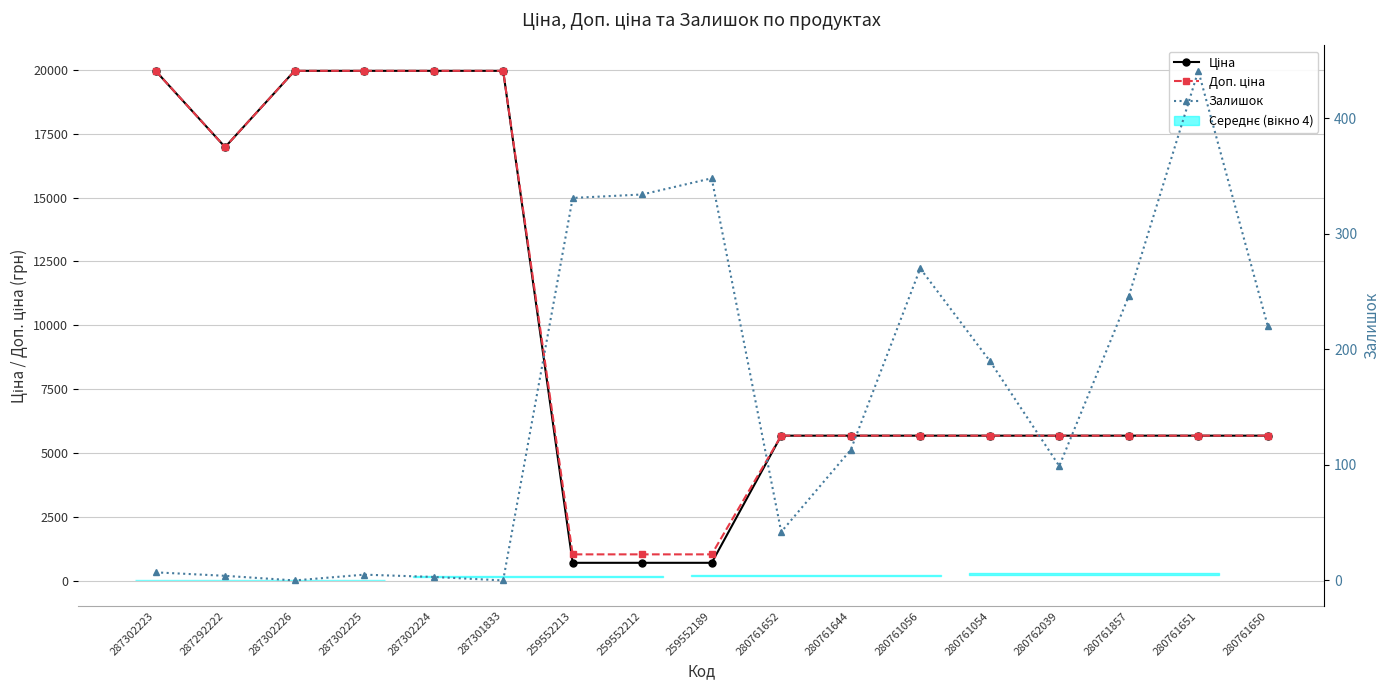

At which category does Залишок reach its first local valley?

287302226